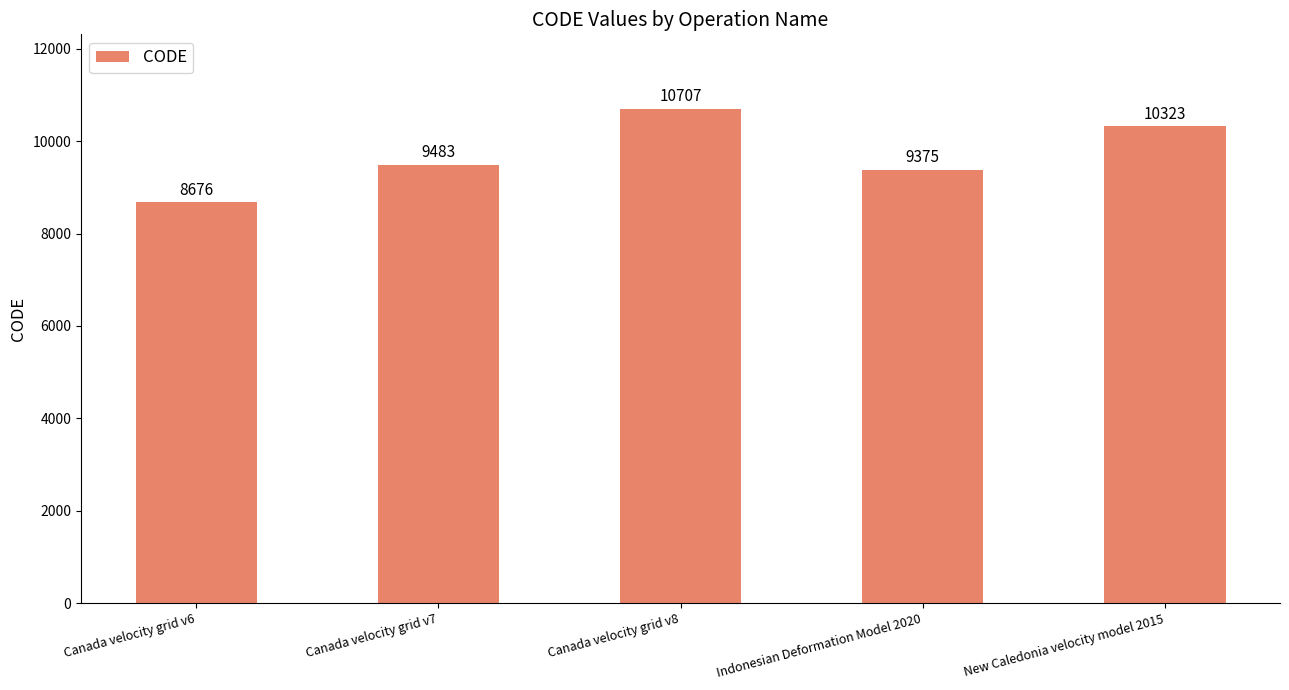

Is it true that the value at Canada velocity grid v7 is 9483?

True